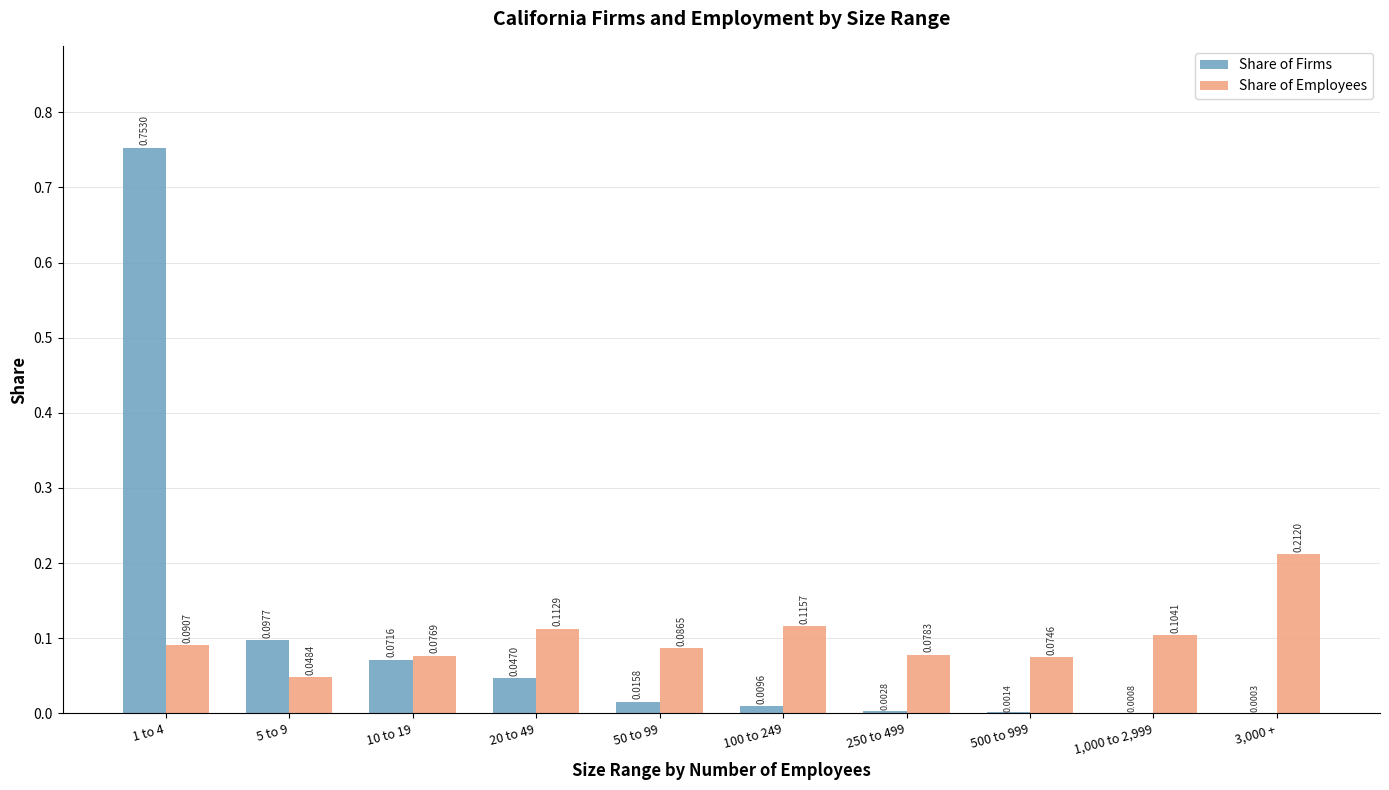

Are the bars horizontal?

No